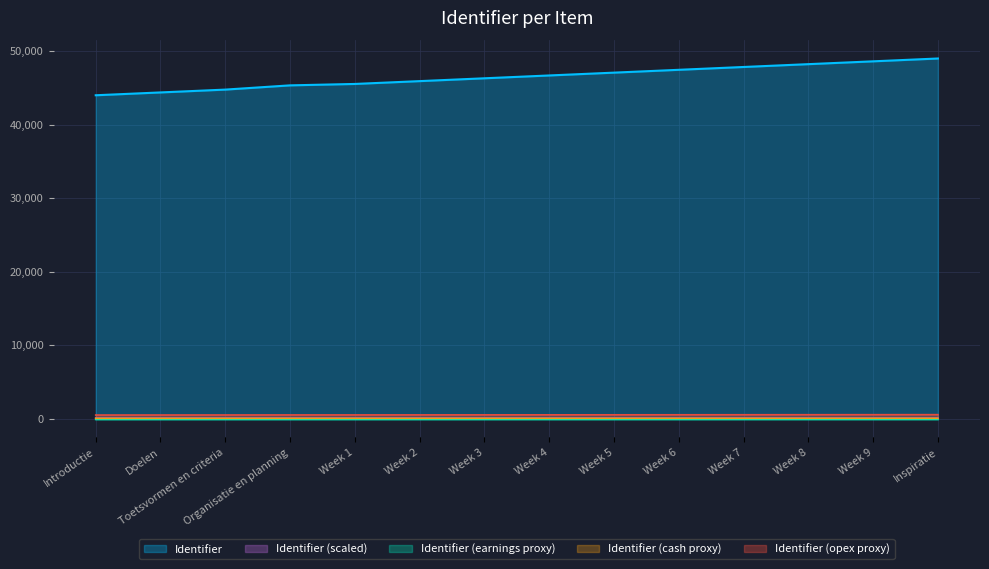

What is the difference between the second highest and second lowest values in the Identifier_scaled series?

4230.8